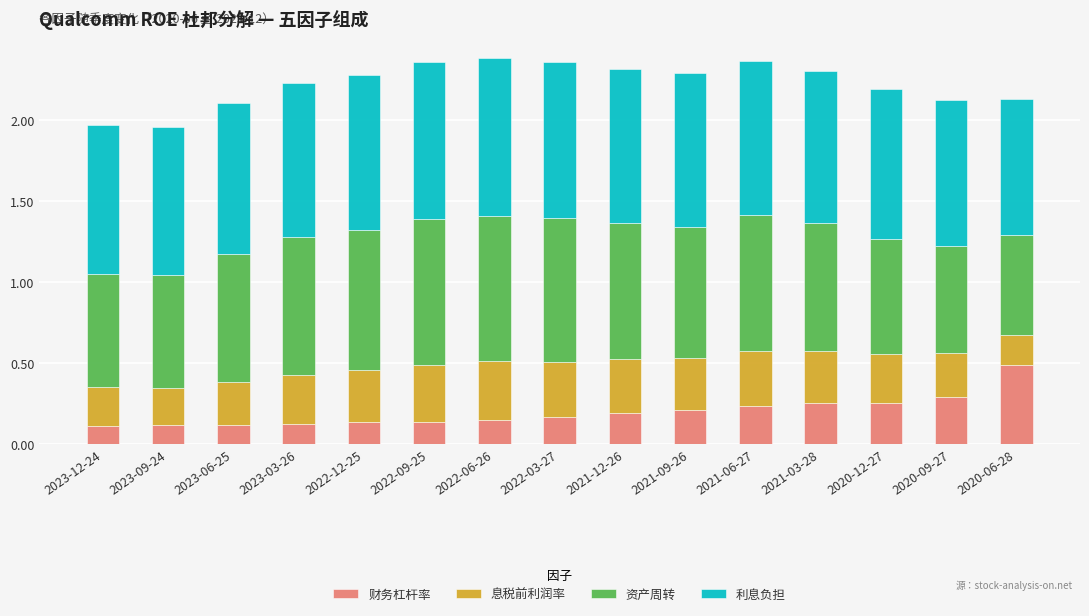

The value of 财务杠杆率 at 2020-09-27 is 0.4. True or false?

False